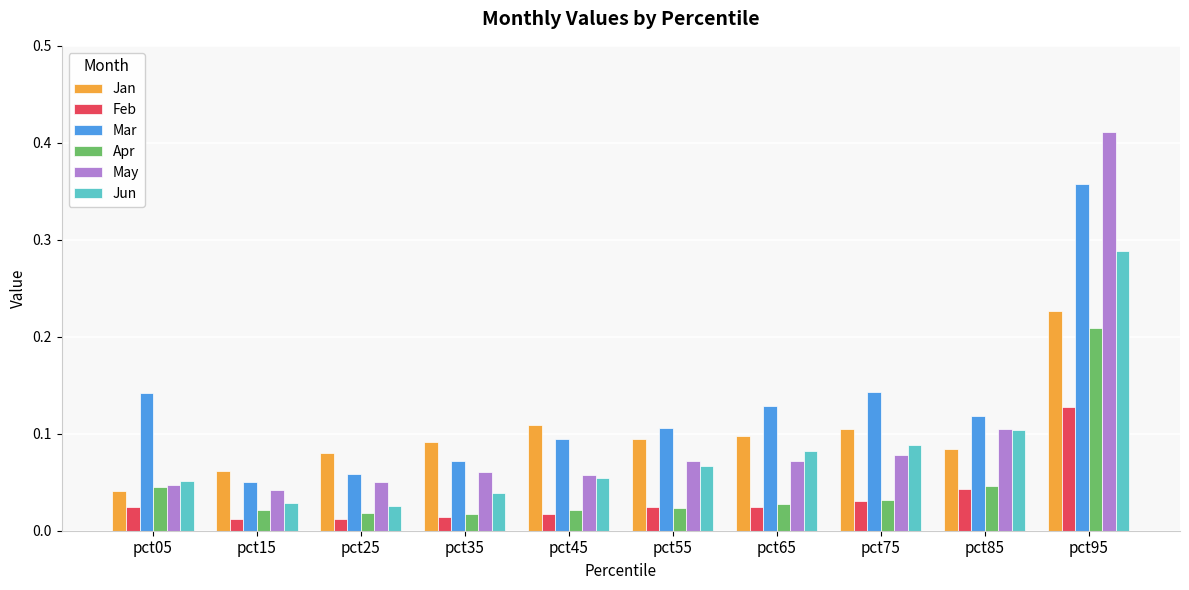

True or false: Feb has a value of 0.1 at pct95.

True